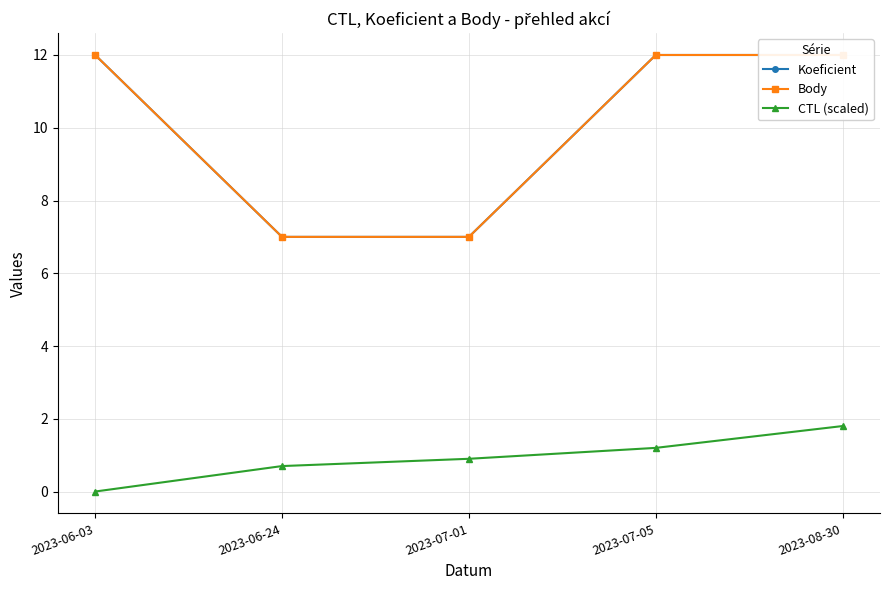

Which category has the lowest value in the CTL (scaled) series?

2023-06-03